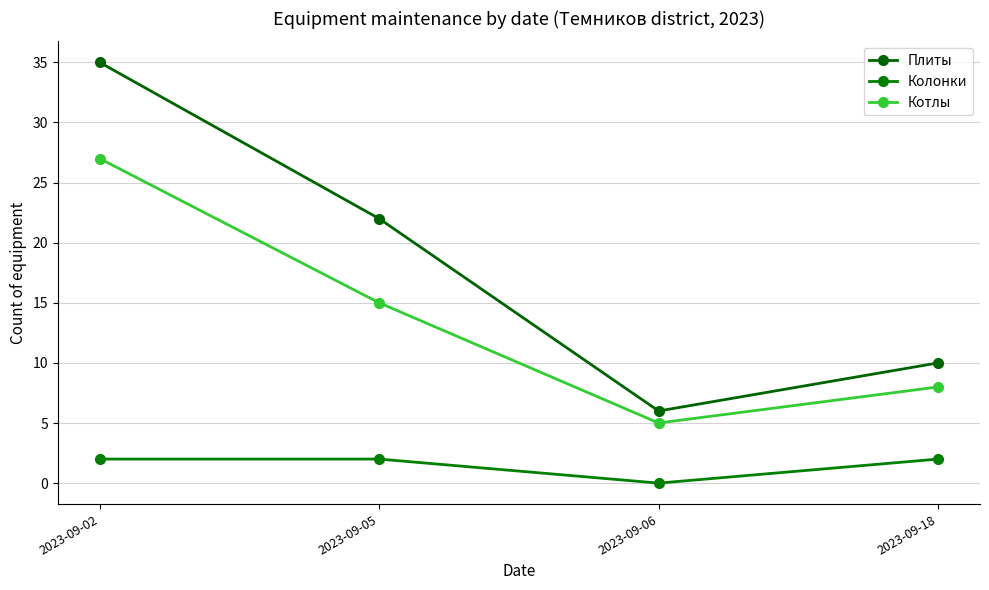

What is the maximum value shown in the chart?

35